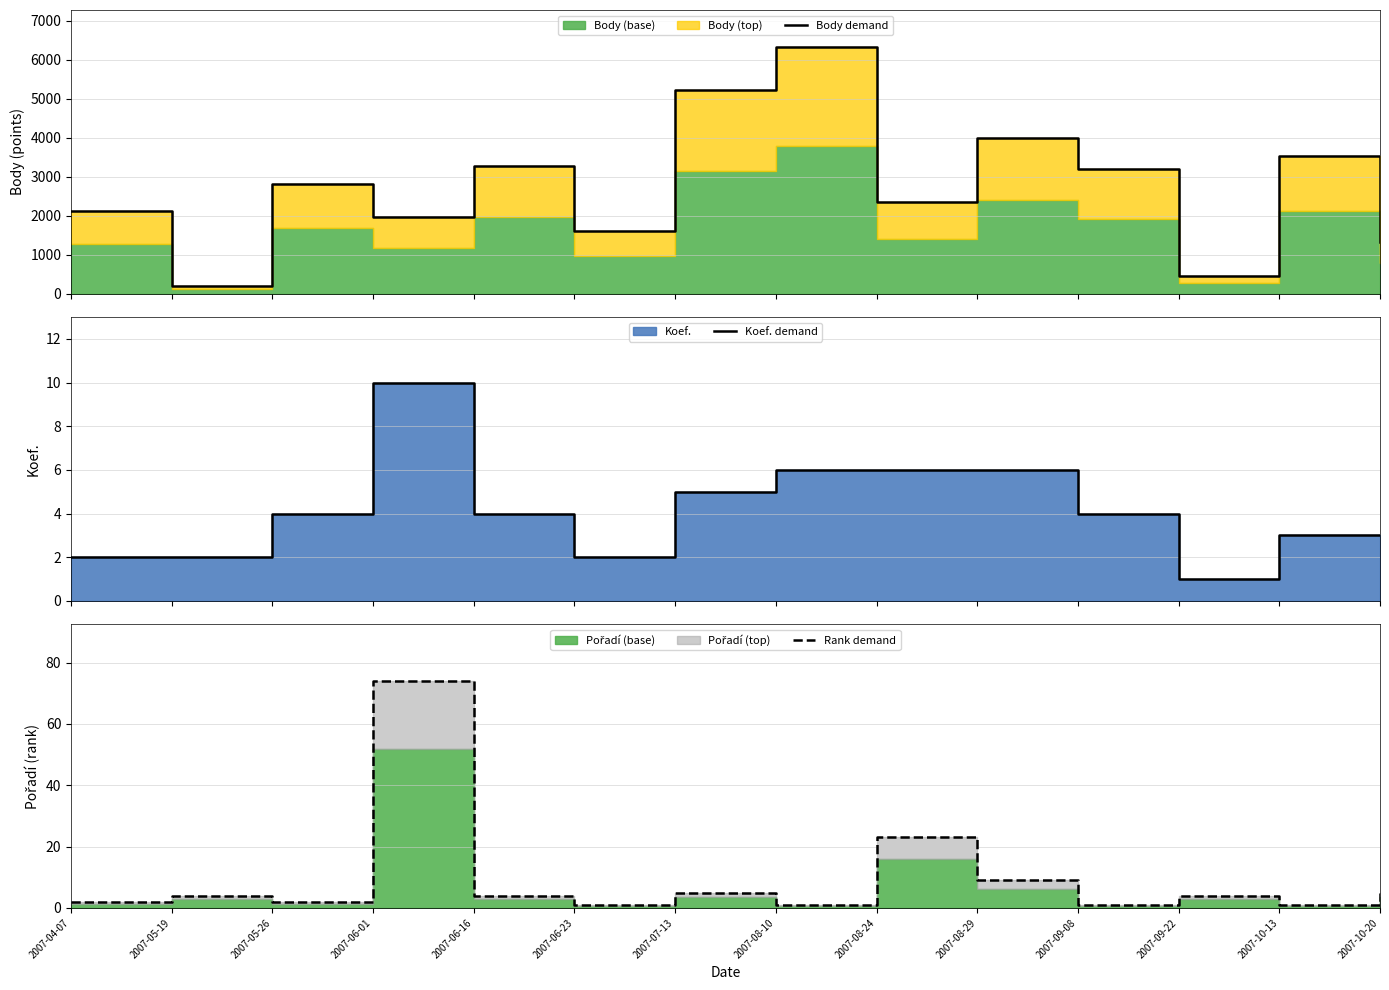

List the labels in order of Koef. demand value, largest first.

2007-06-01, 2007-08-10, 2007-08-24, 2007-08-29, 2007-07-13, 2007-05-26, 2007-06-16, 2007-09-08, 2007-10-13, 2007-10-20, 2007-04-07, 2007-05-19, 2007-06-23, 2007-09-22